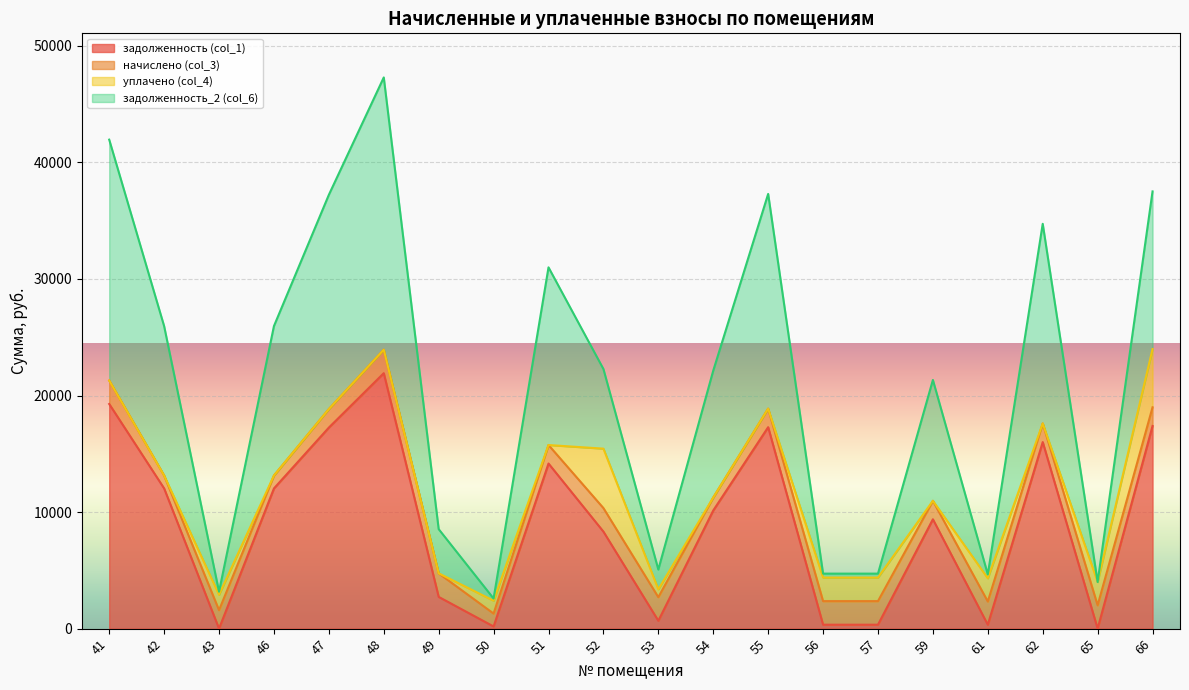

At which category is the sum across all series the highest?

48